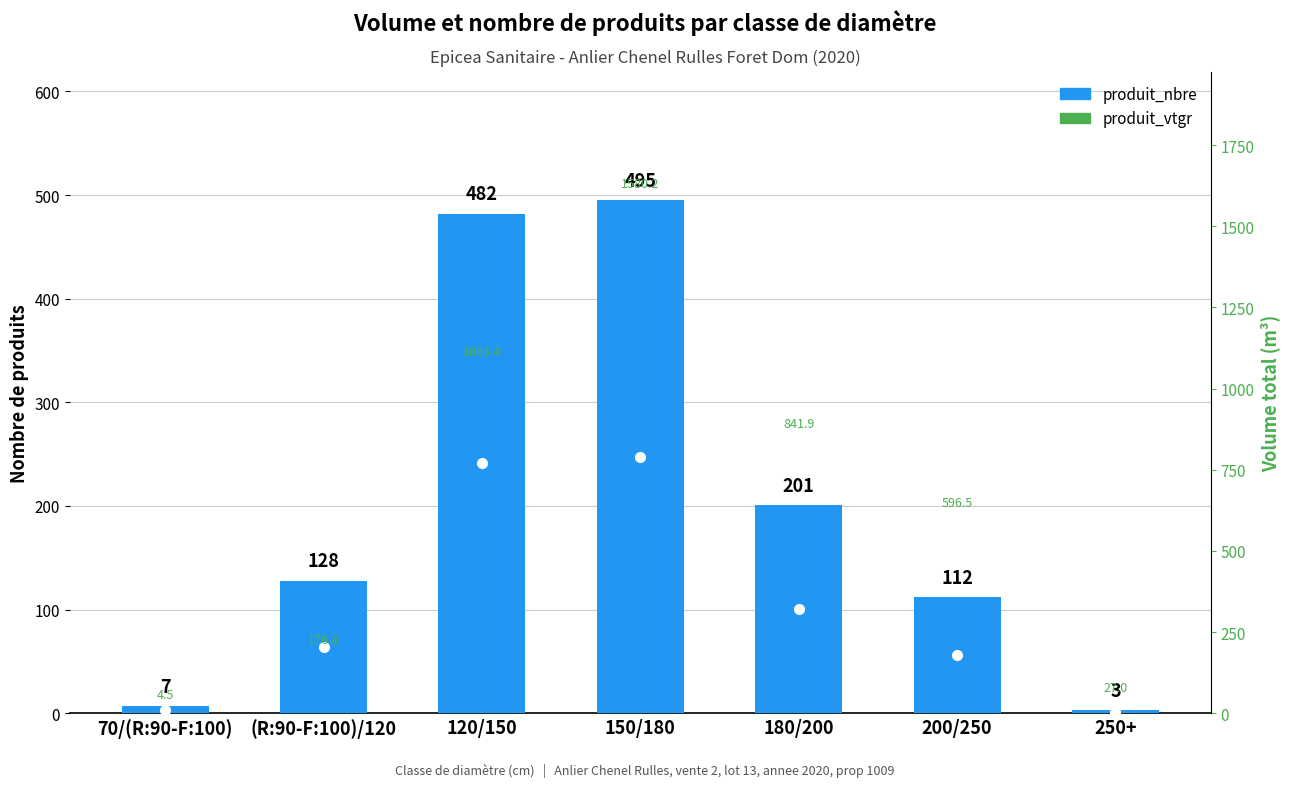

What is the sum of all produit_nbre values?

1428.0